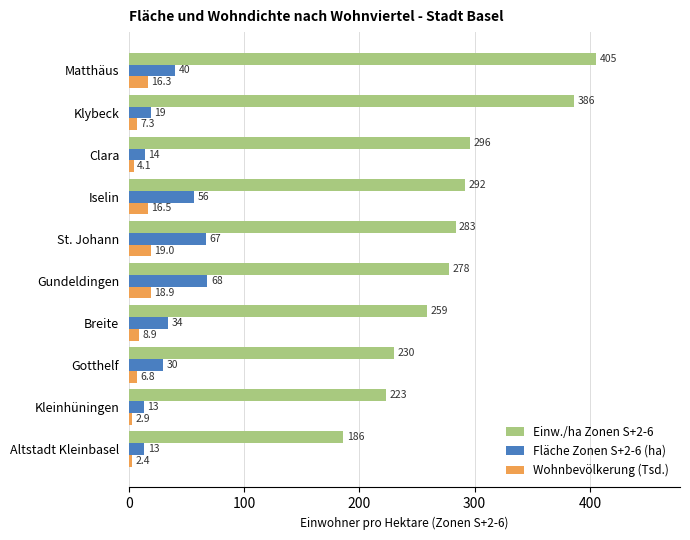

Read the Wohnbevölkerung (Tsd.) value at Clara.

4.1